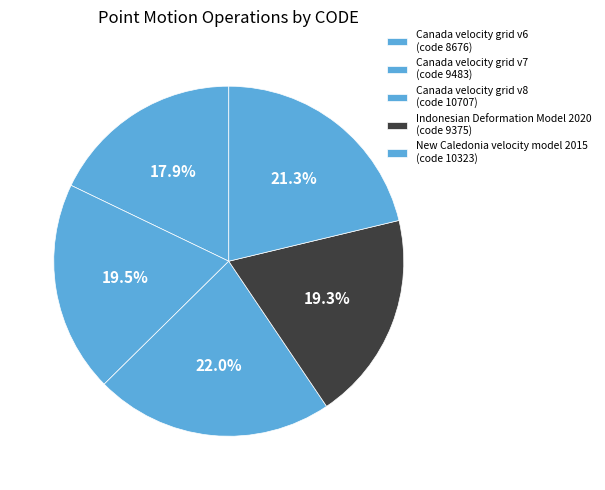

To the nearest percent, what percentage of the pie is Indonesian Deformation Model 2020?

19%